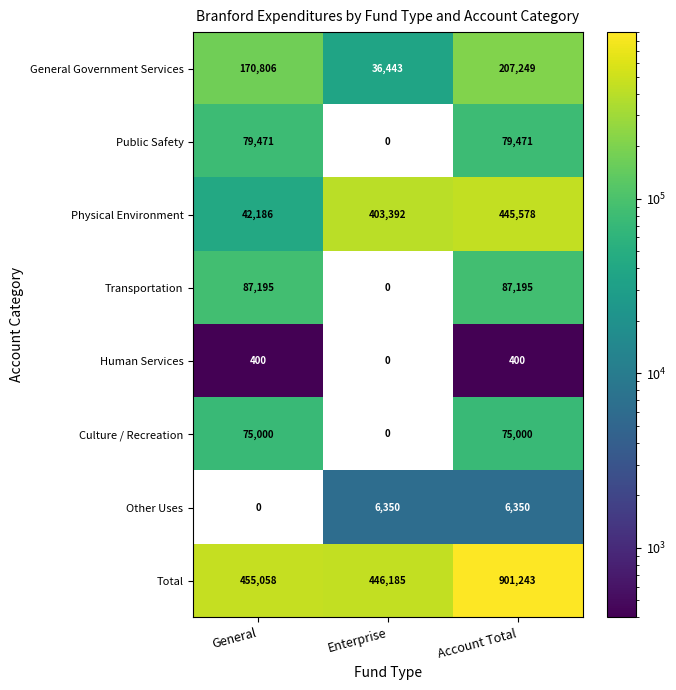

What is the total value across all series at General?

910116